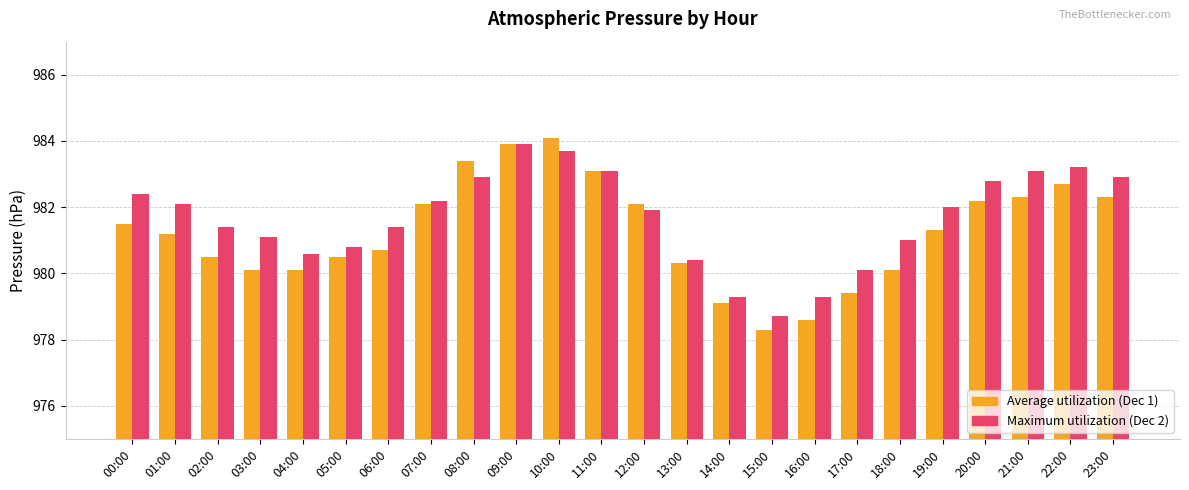

What is the difference between the highest and lowest values at 19:00?

0.7